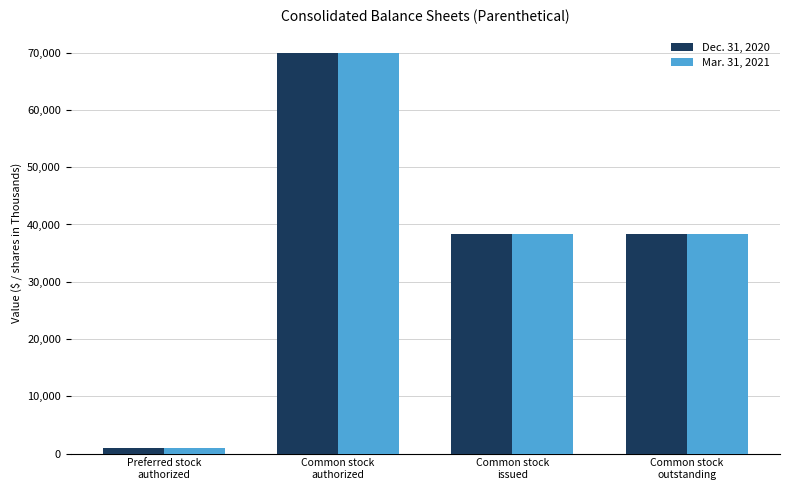

What position from the right is Preferred stock
authorized?

4